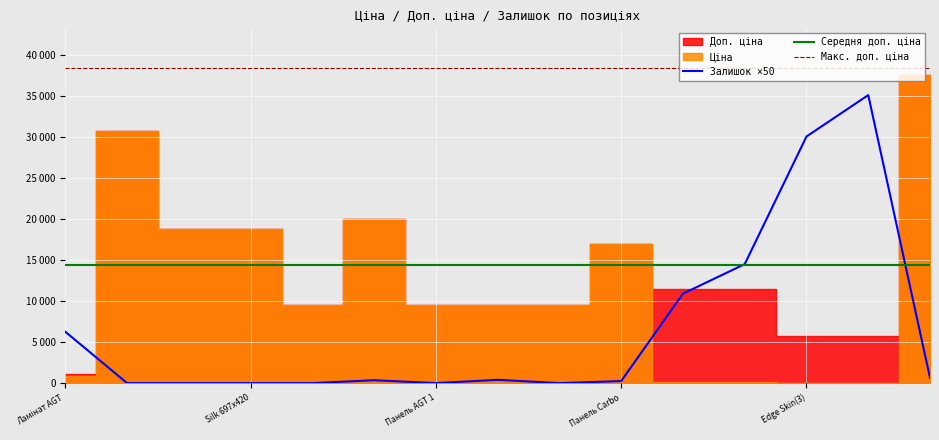

Reading left to right, transcribe all the data shown in this chart.

Ціна: Ціна=818.5	Доп. ціна=30717.1	Залишок=18796.8	3=18796.8	4=9480.1	5=19964.2	6=9480.1	7=9480.1	8=9480.1	9=16976.3	10=114.1	11=114.1	12=57.0	13=57.0	14=37593.6
Доп. ціна: Ціна=1109.2	Доп. ціна=30717.1	Залишок=18796.8	3=18796.8	4=9480.1	5=19964.2	6=9480.1	7=9480.1	8=9480.1	9=16976.3	10=11410.0	11=11410.0	12=5705.0	13=5705.0	14=37593.6
Залишок: Ціна=125.0	Доп. ціна=0.0	Залишок=0.0	3=0.0	4=0.0	5=7.0	6=0.0	7=8.0	8=0.0	9=5.0	10=218.0	11=290.0	12=601.0	13=702.0	14=13.0